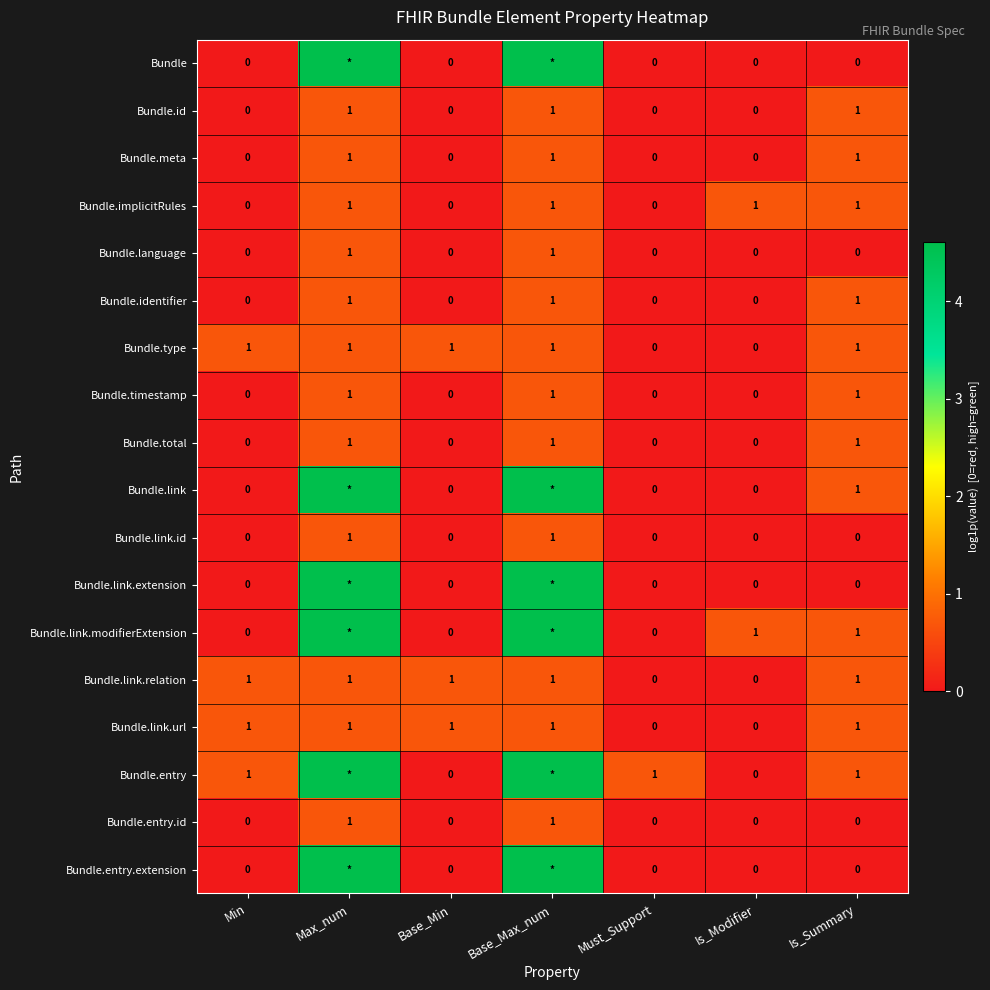

True or false: Bundle.implicitRules has a value of 0.0 at Base_Min.

True